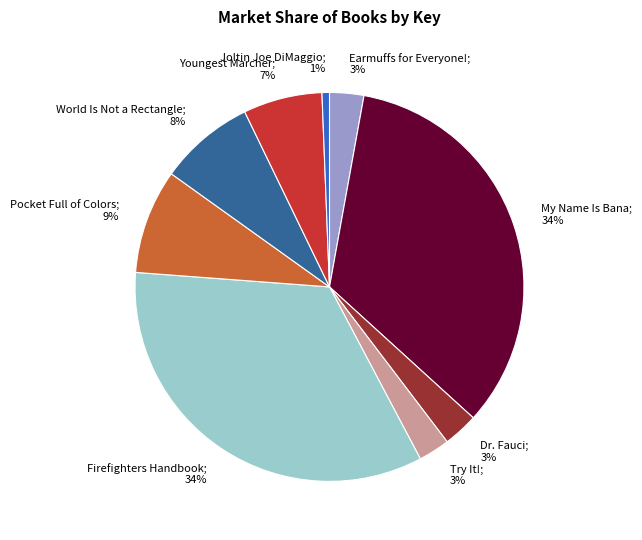

Does any single category account for the majority?

No